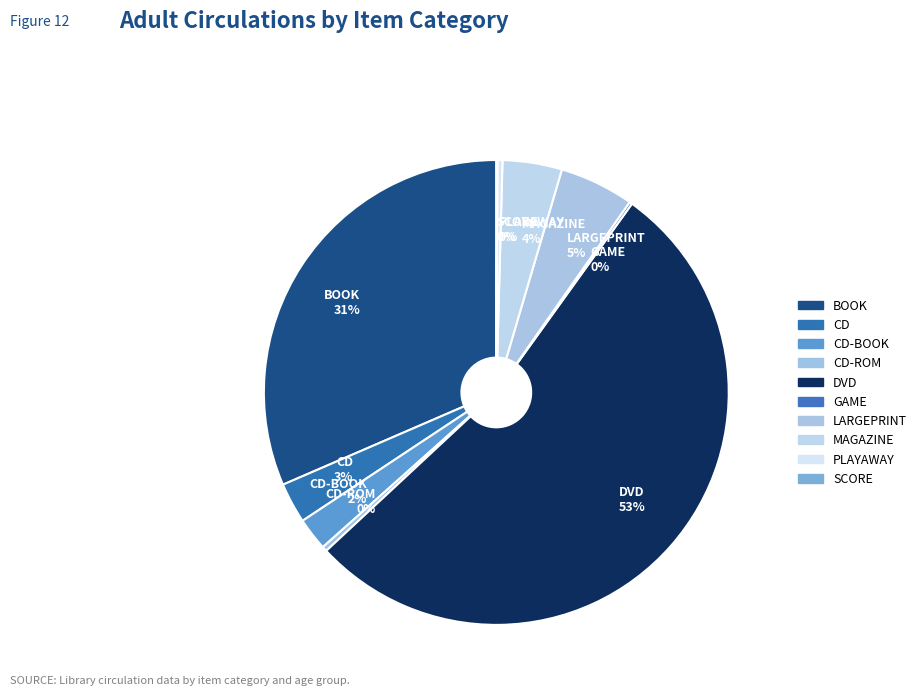

To the nearest percent, what is the average slice percentage?

10%